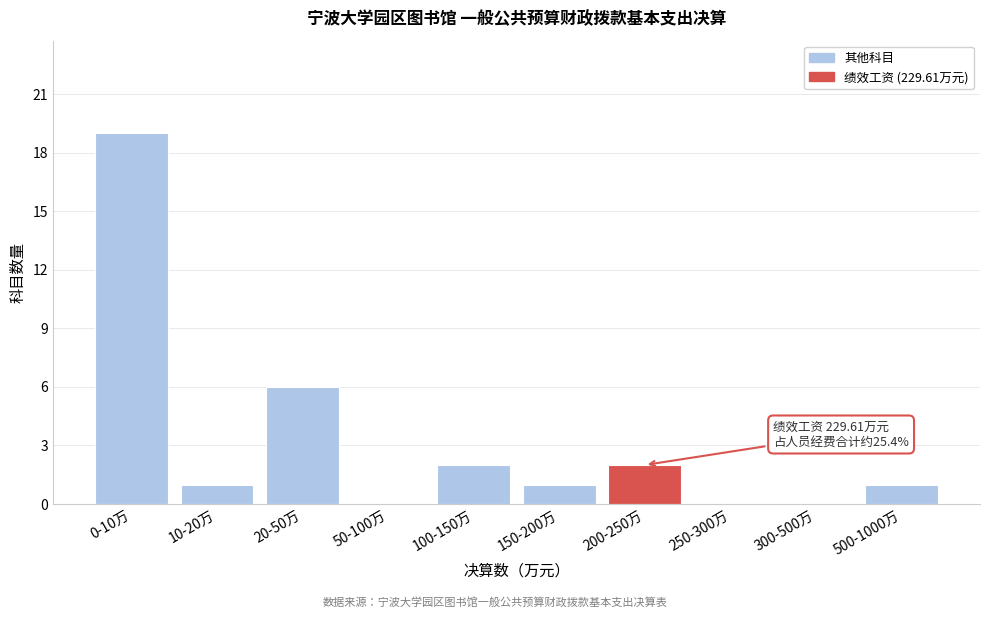

Reading right to left, list all the values displayed in this chart.

500-1000万=1	300-500万=0	250-300万=0	200-250万=2	150-200万=1	100-150万=2	50-100万=0	20-50万=6	10-20万=1	0-10万=19